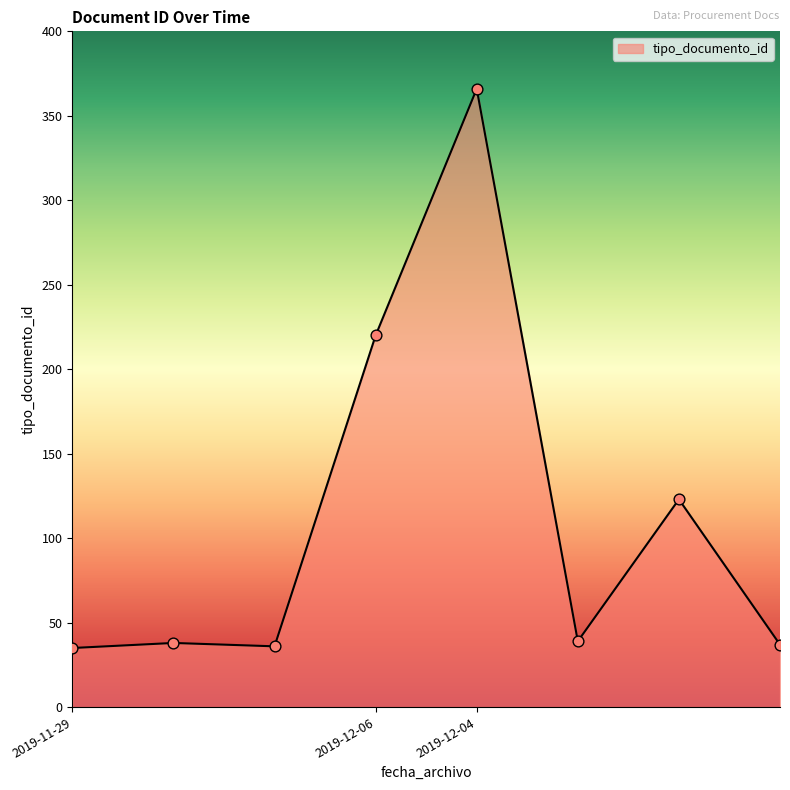

What is the difference between the second highest and minimum values?

185